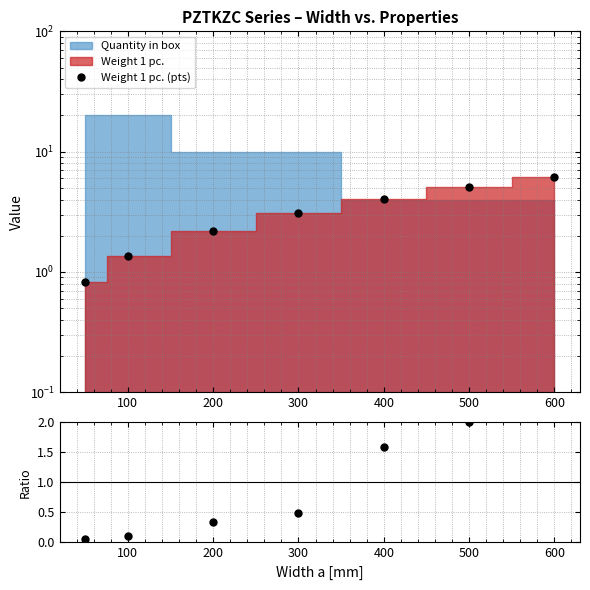

Between 500 and 400, which is larger?

500